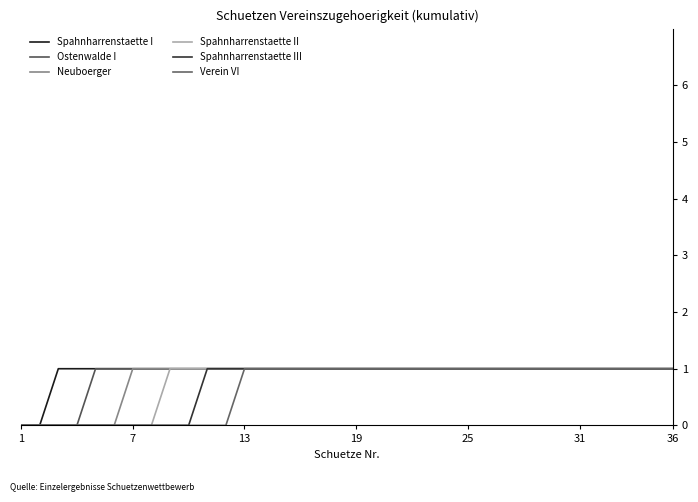

True or false: Spahnharrenstaette I has more than 2 points higher than both neighbors.

False